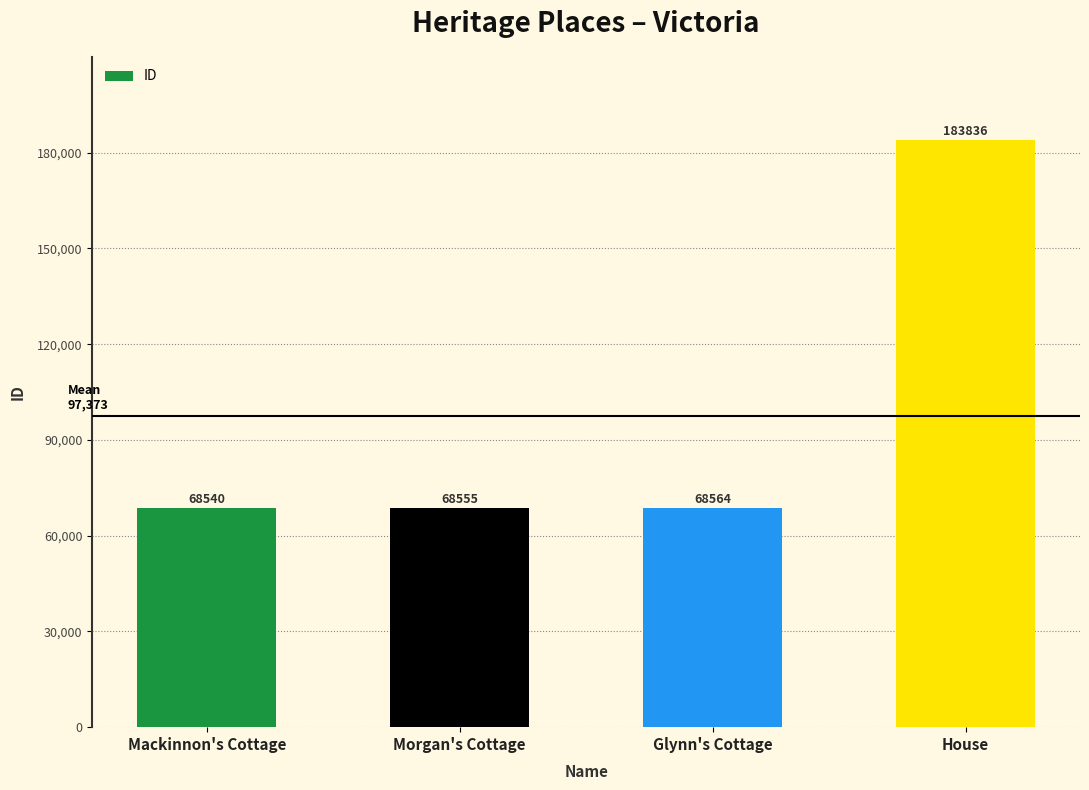

Reading left to right, list all the values displayed in this chart.

68540	68555	68564	183836